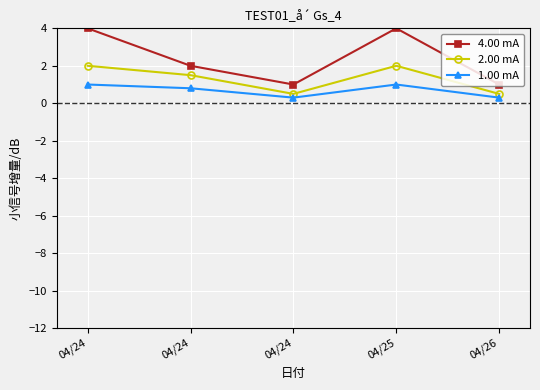

Is it true that 4.00 mA equals 1.7 at 04/24?

False